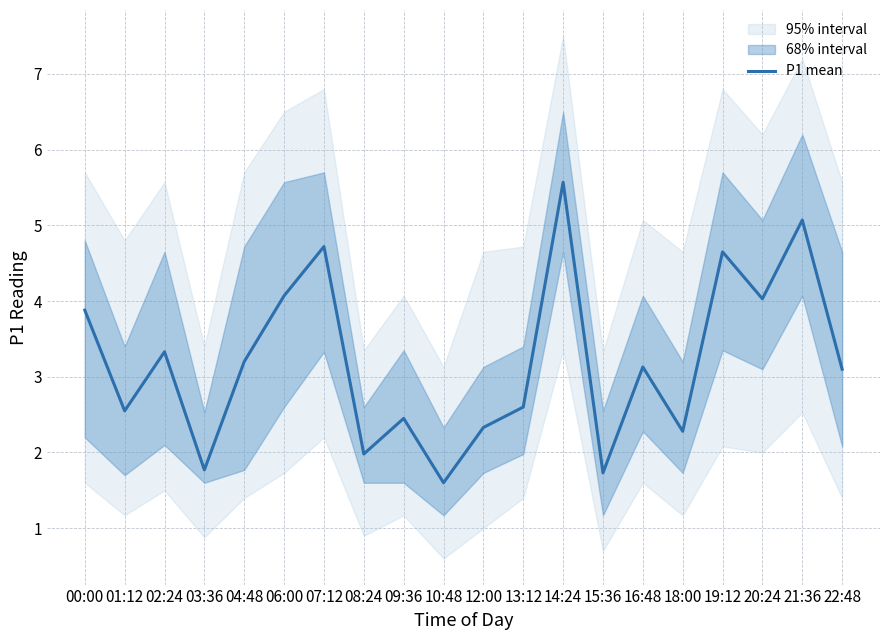

How many data points does each series have?

20